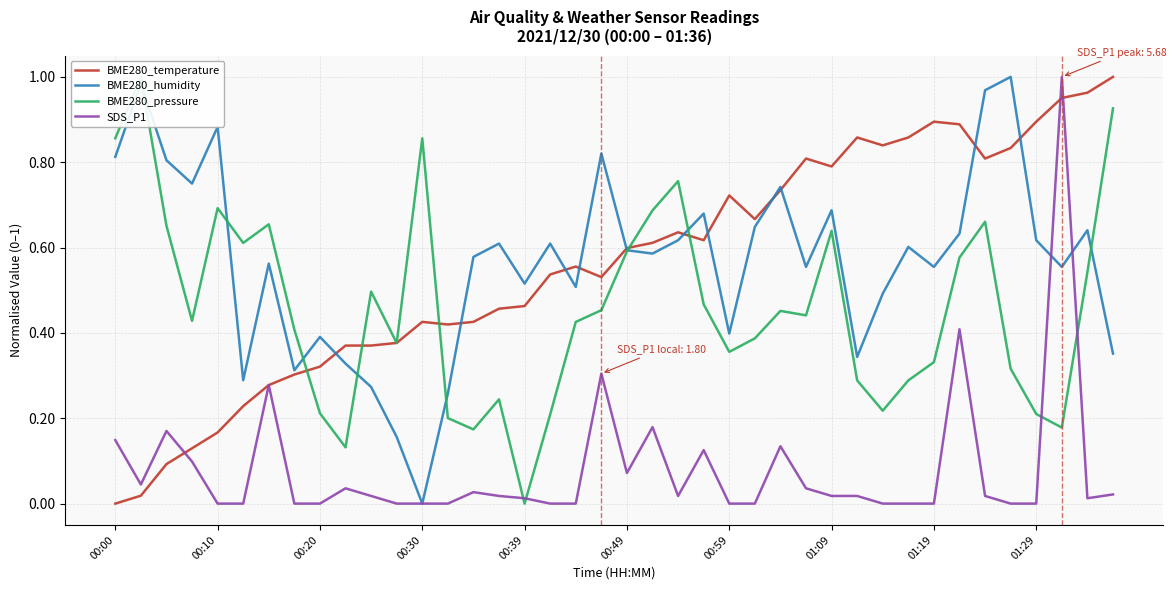

Does the chart display data point markers on the line(s)?

No